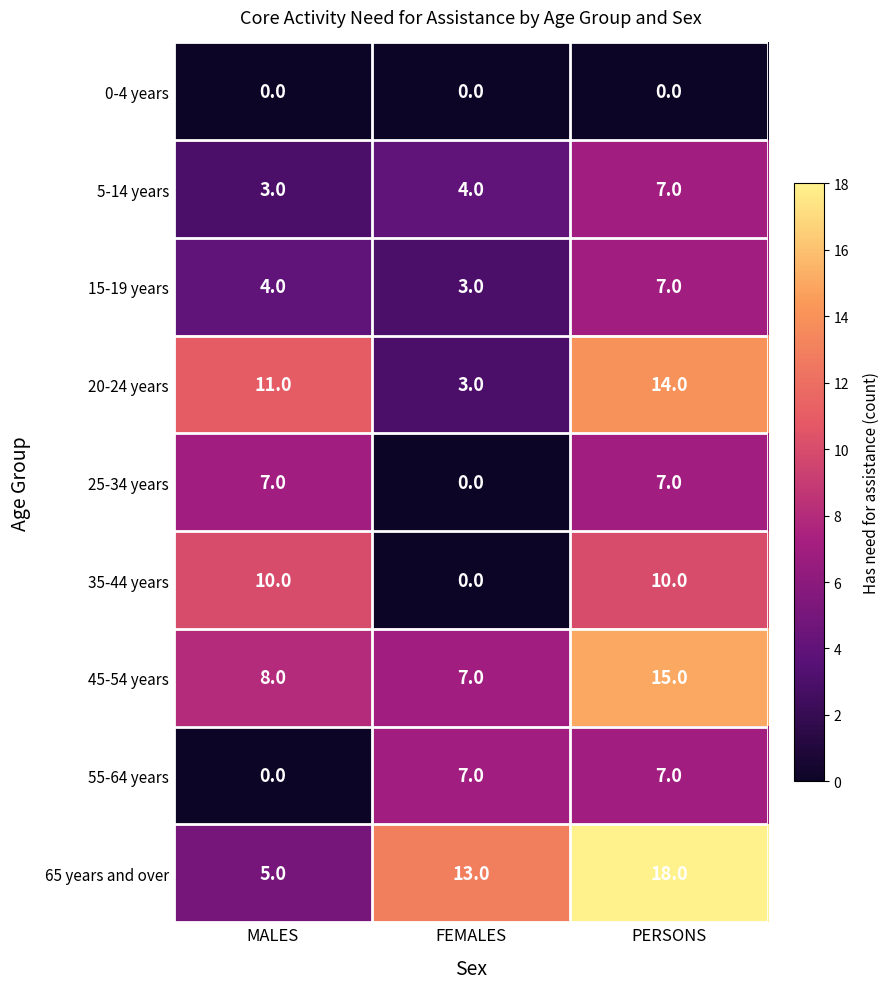

Rank the categories by 15-19 years value from highest to lowest.

PERSONS, MALES, FEMALES